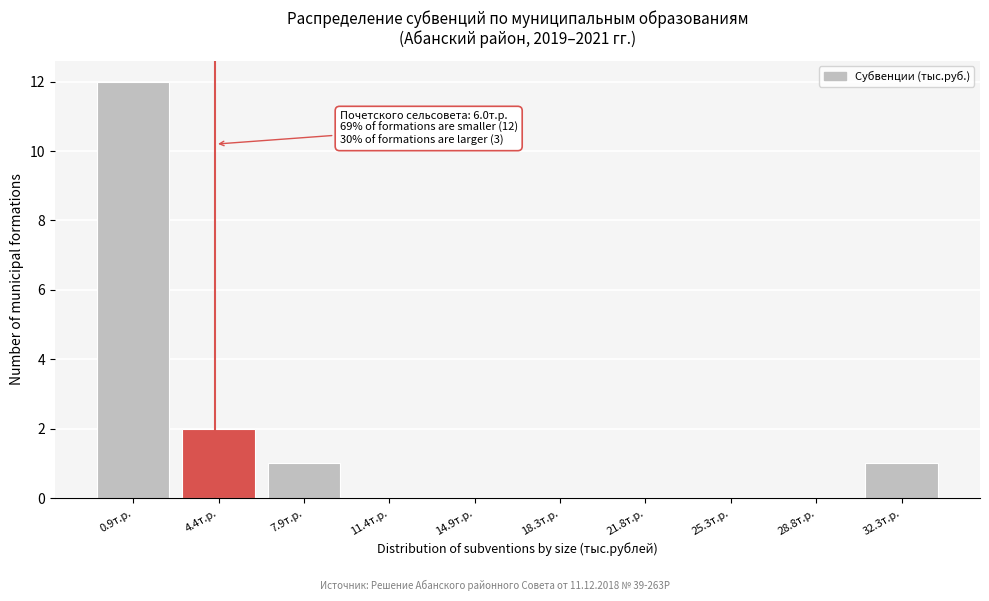

Reading left to right, list all the values displayed in this chart.

0.9т.р.=12	4.4т.р.=2	7.9т.р.=1	11.4т.р.=0	14.9т.р.=0	18.3т.р.=0	21.8т.р.=0	25.3т.р.=0	28.8т.р.=0	32.3т.р.=1